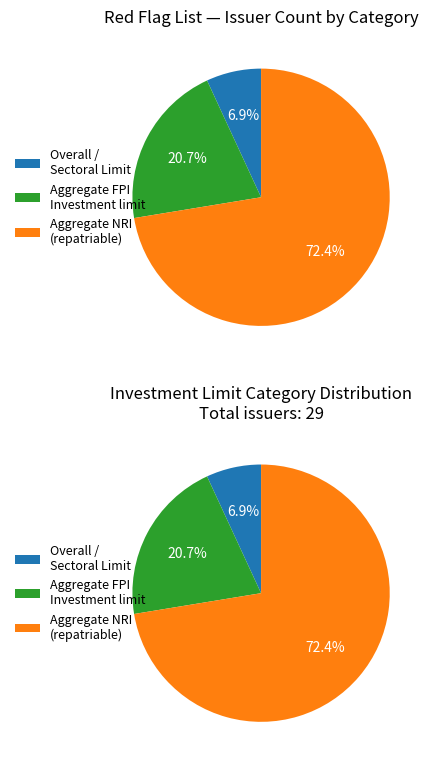

Is there a majority slice in this chart?

Yes